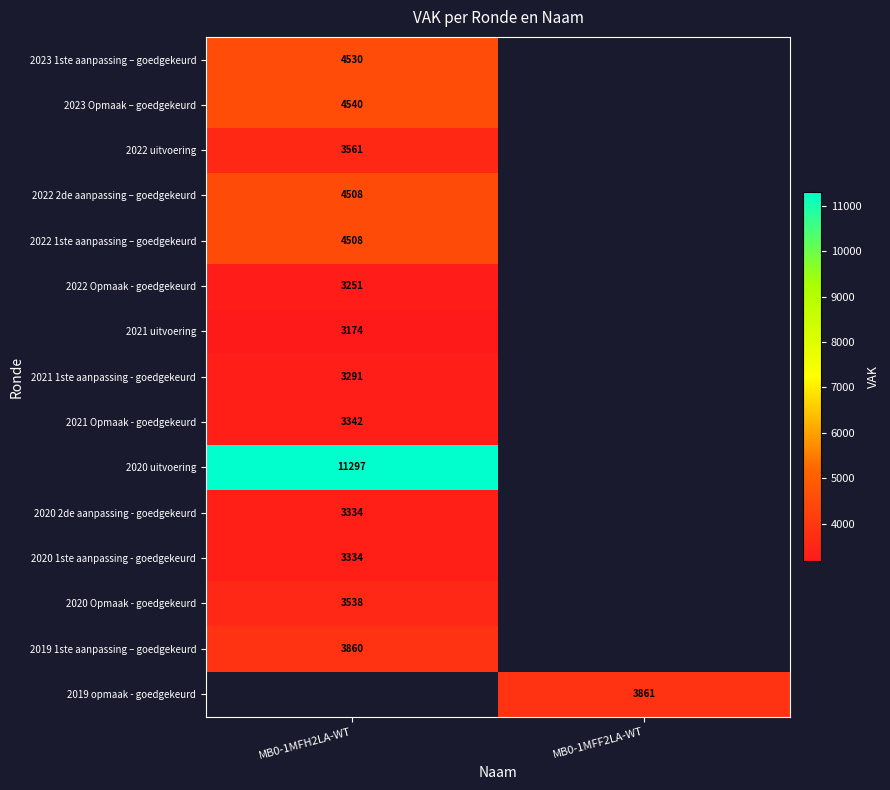

The value of 2023 Opmaak – goedgekeurd at MB0-1MFH2LA-WT is 4540. True or false?

True